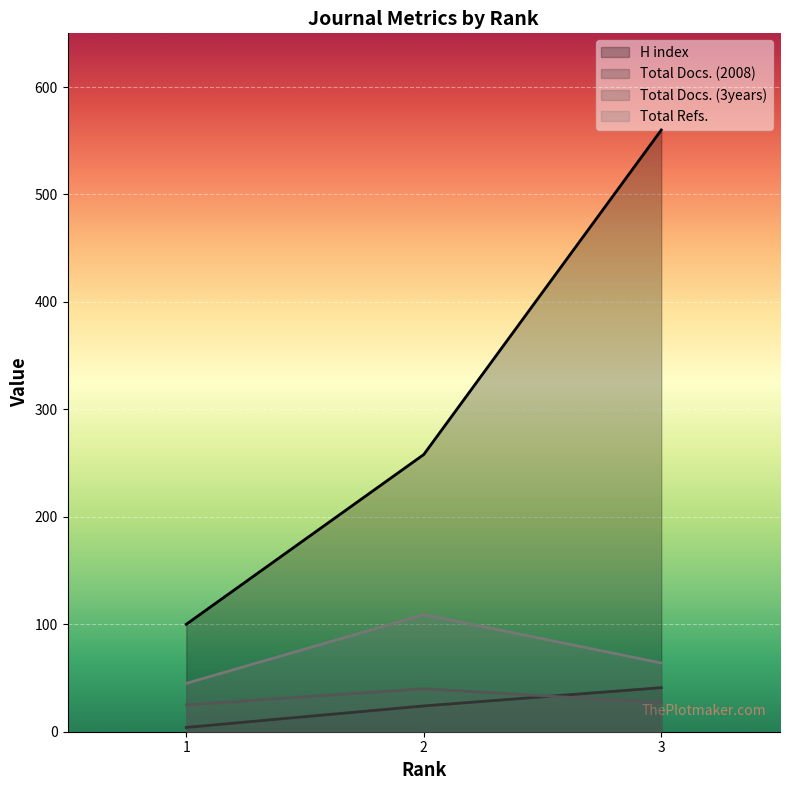

True or false: H index has a value of 100 at 1.

True